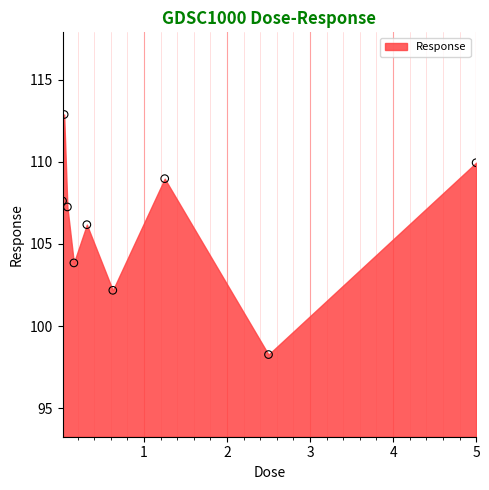

What is the average Y value?

106.3